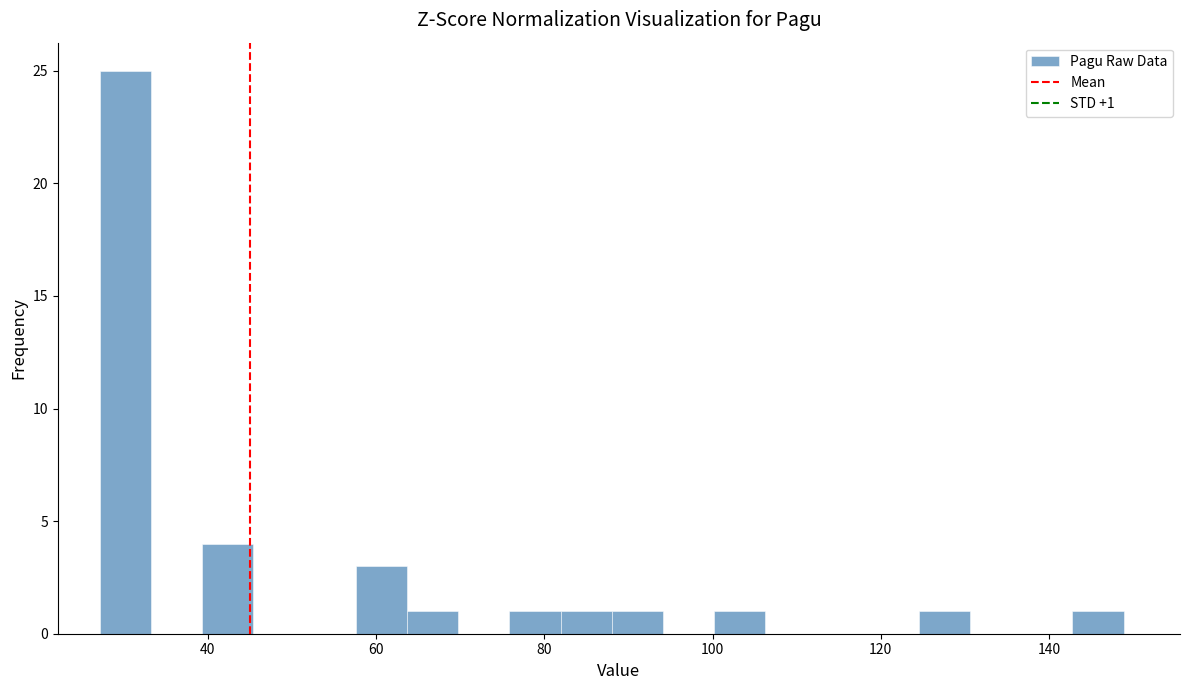

Around what value on the x-axis is the tallest bar? Give the approximate position of its centre, as read against the axis.

30